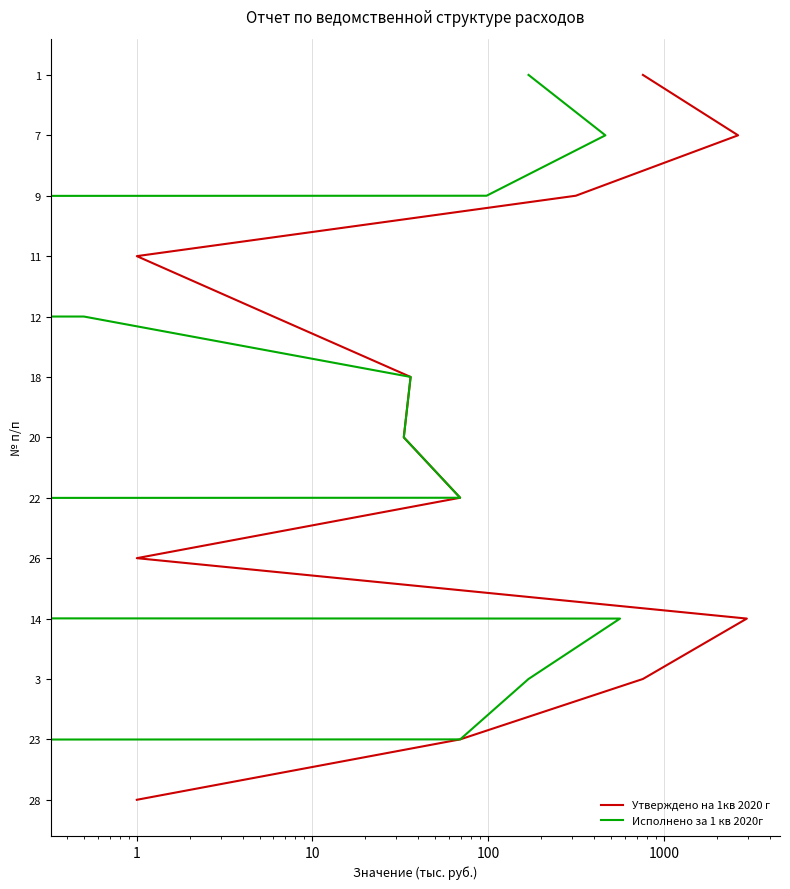

The Утверждено на 1кв 2020 г series shows 2 at 1. True or false?

False